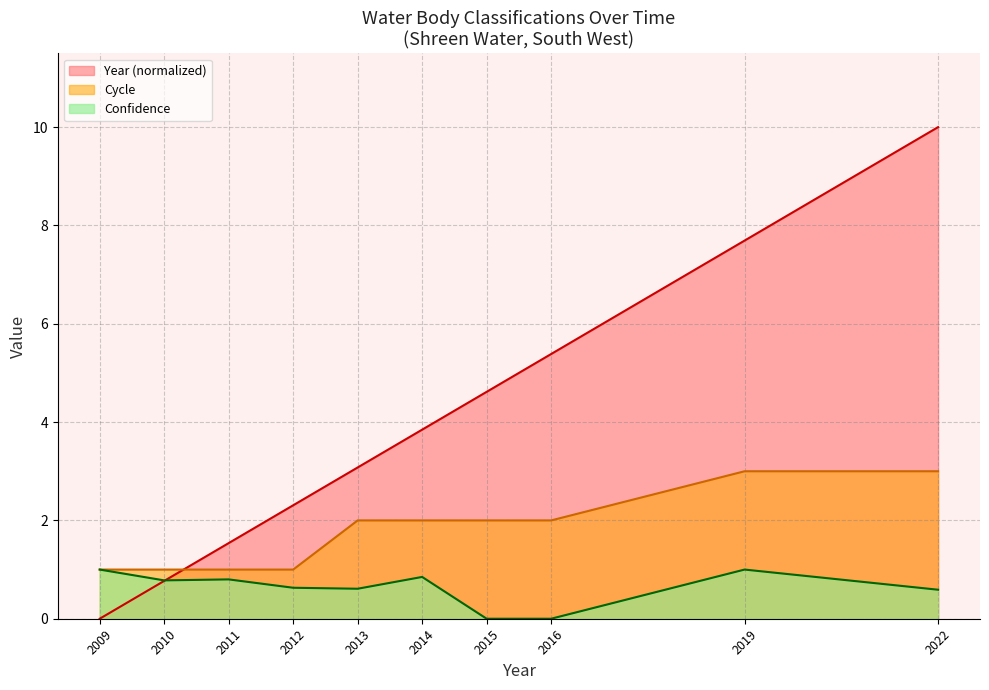

At how many categories does at least one series exceed 0?

10